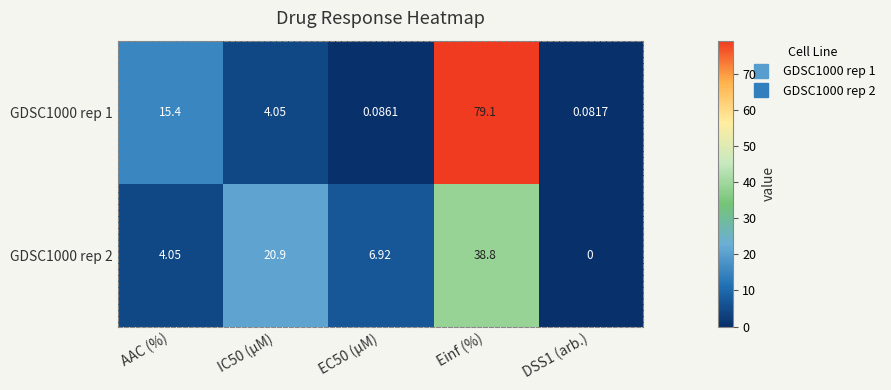

Where does the GDSC1000 rep 1 series first go above 4?

AAC (%)